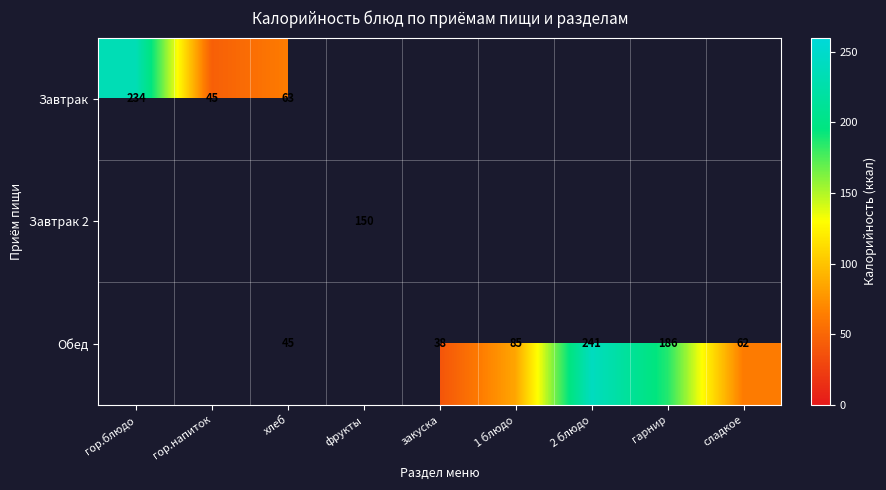

The Завтрак series shows 63 at хлеб. True or false?

True